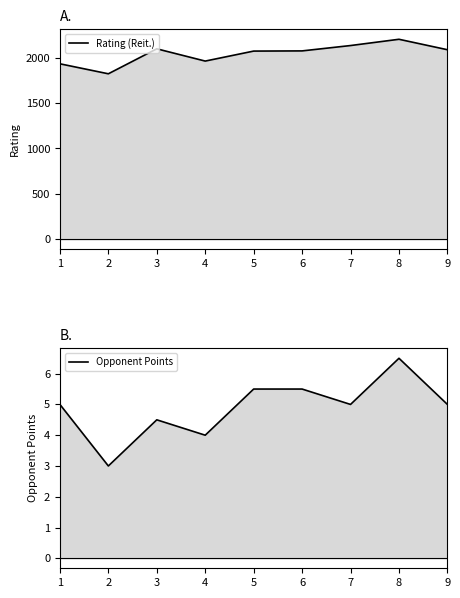

What is the average value of the Opponent Points series?

4.9